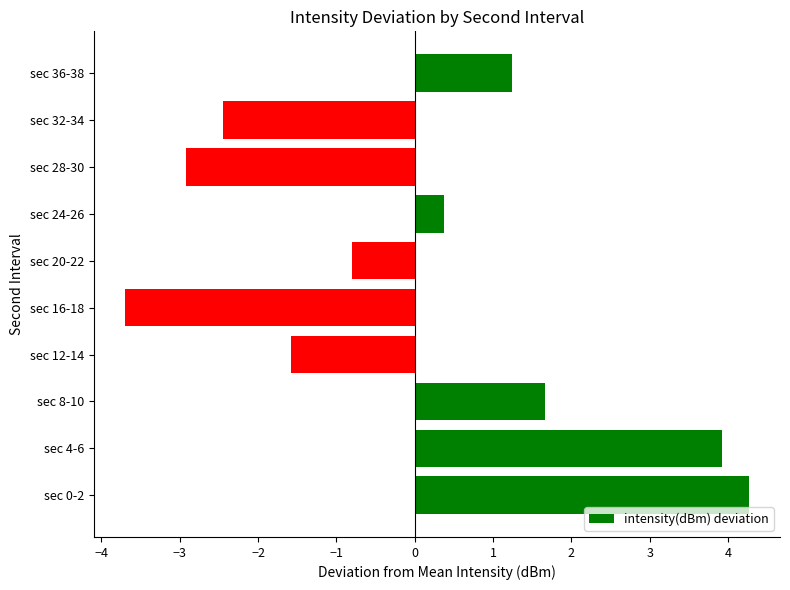

What is the difference between the second highest and minimum values?

7.6